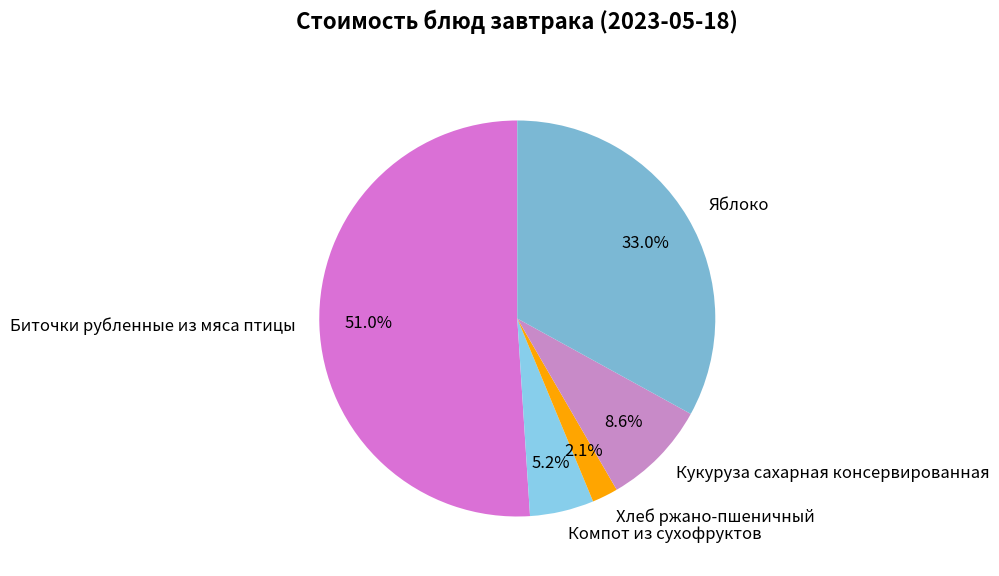

Does Биточки рубленные из мяса птицы represent more than half of the total?

Yes